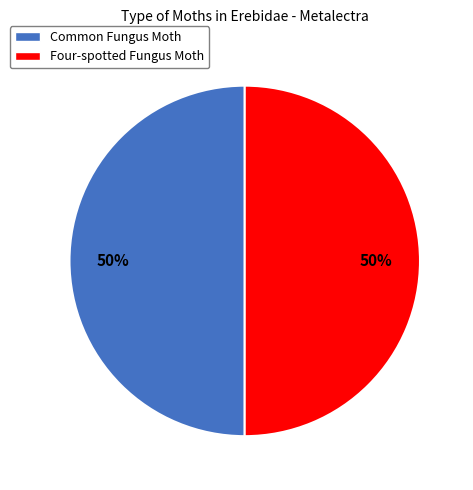

Count the number of slices in the pie.

2